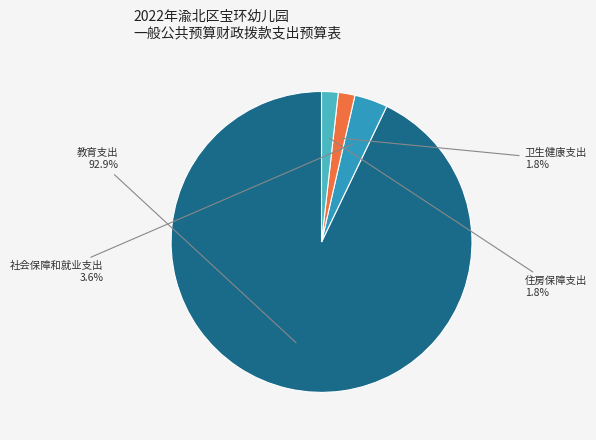

Between 社会保障和就业支出 and 教育支出, which is larger?

教育支出